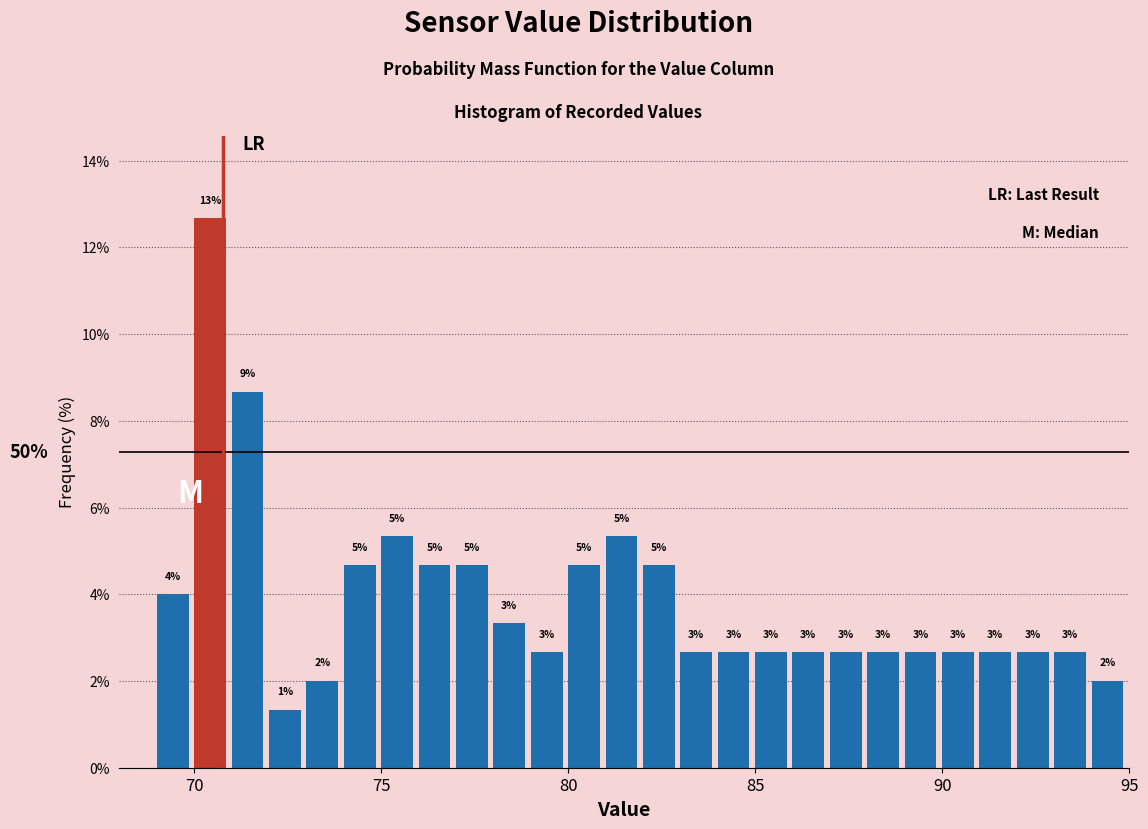

Around what value on the x-axis is the tallest bar? Give the approximate position of its centre, as read against the axis.

70.5